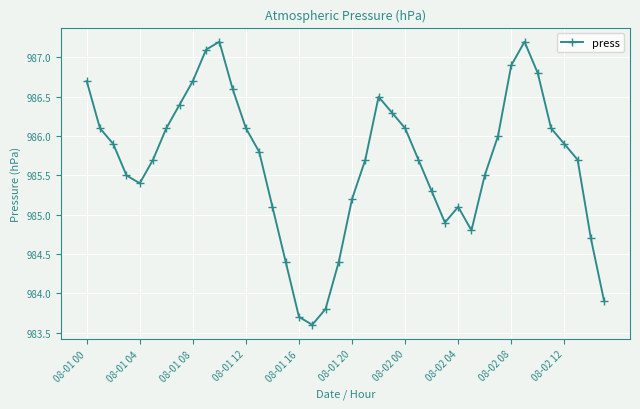

How many interior local peaks (higher than both neighbors) does the data have?

4